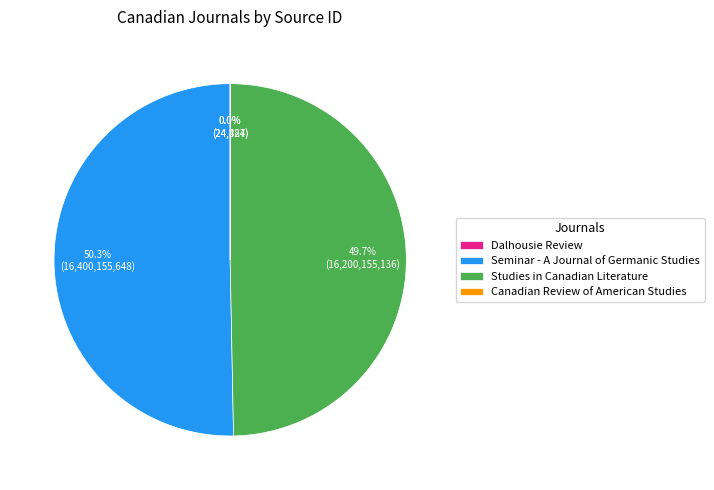

Which category accounts for the majority?

Seminar - A Journal of Germanic Studies